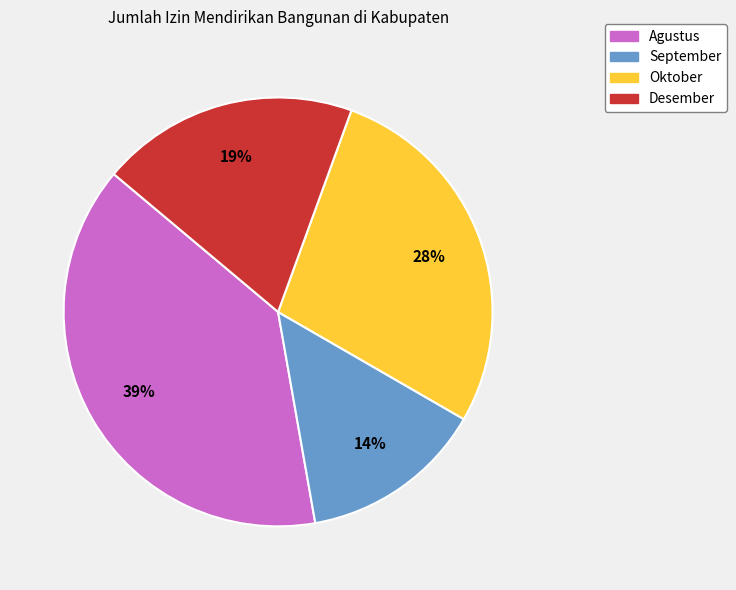

How many slices are in this pie chart?

4